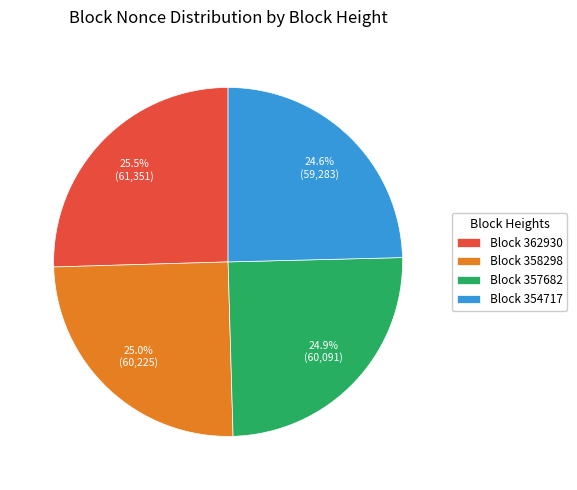

What percentage is NOT represented by Block 357682?

75.1%